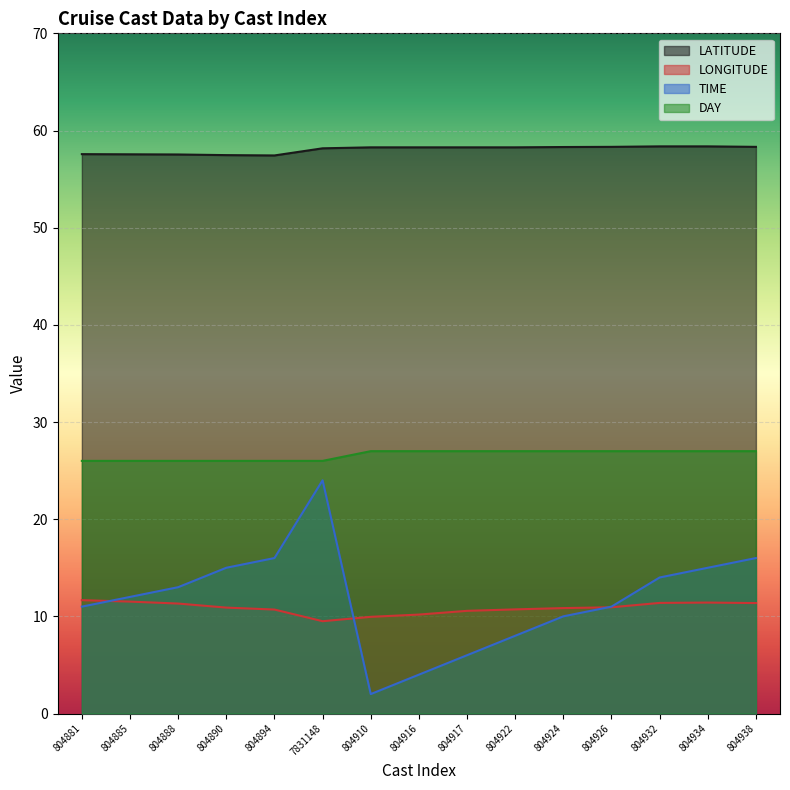

Reading left to right, list all the values displayed in this chart.

LATITUDE: 57.6	57.5	57.5	57.5	57.4	58.2	58.3	58.3	58.3	58.3	58.3	58.3	58.4	58.4	58.3
LONGITUDE: 11.7	11.5	11.3	10.9	10.7	9.5	9.9	10.2	10.6	10.7	10.8	10.9	11.4	11.4	11.4
TIME: 11.0	12.0	13.0	15.0	16.0	24.0	2.0	4.0	6.0	8.0	10.0	11.0	14.0	15.0	16.0
DAY: 26.0	26.0	26.0	26.0	26.0	26.0	27.0	27.0	27.0	27.0	27.0	27.0	27.0	27.0	27.0